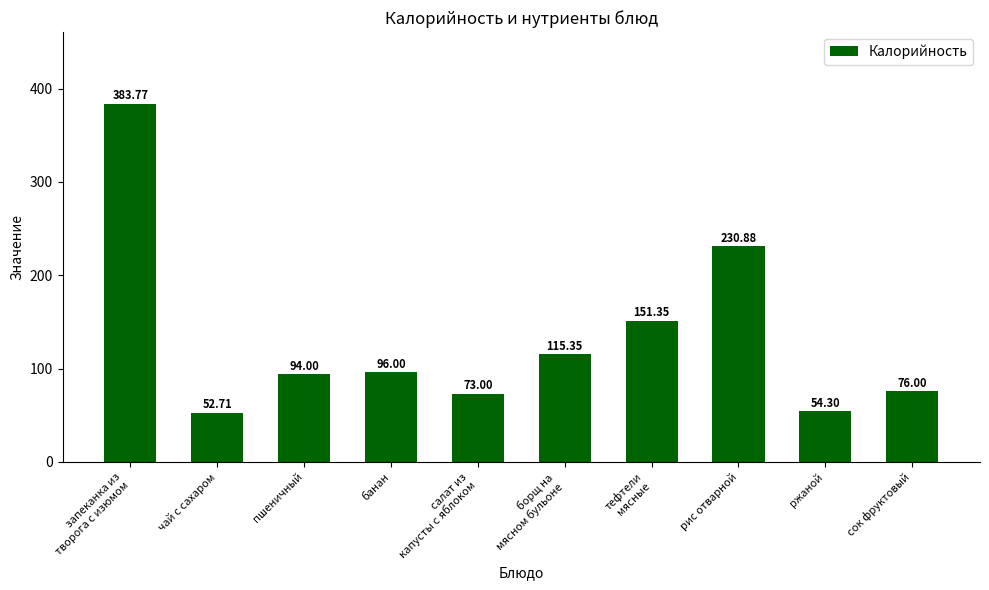

Is it true that the value at банан is 51.0?

False